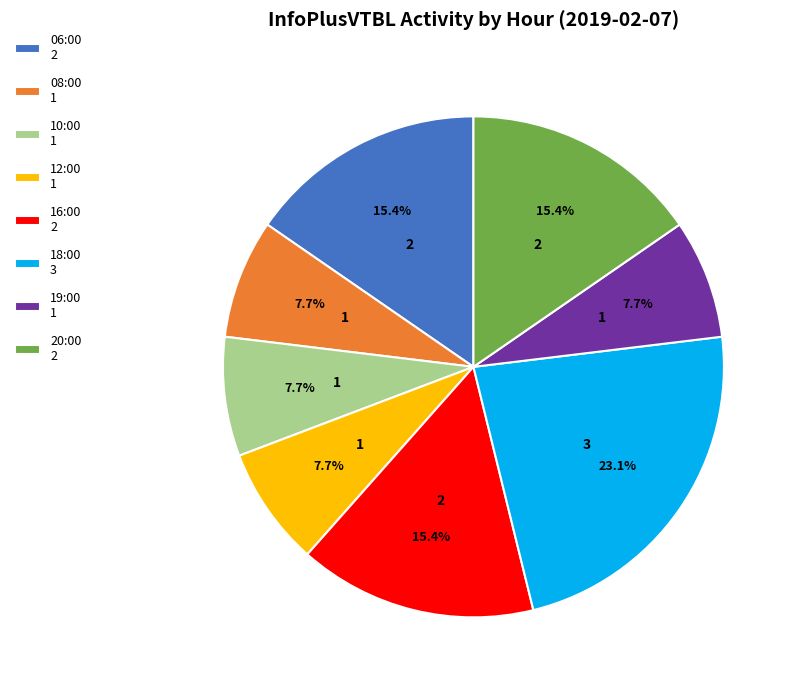

To the nearest percent, what is the difference between the largest and smallest slice percentages?

15%